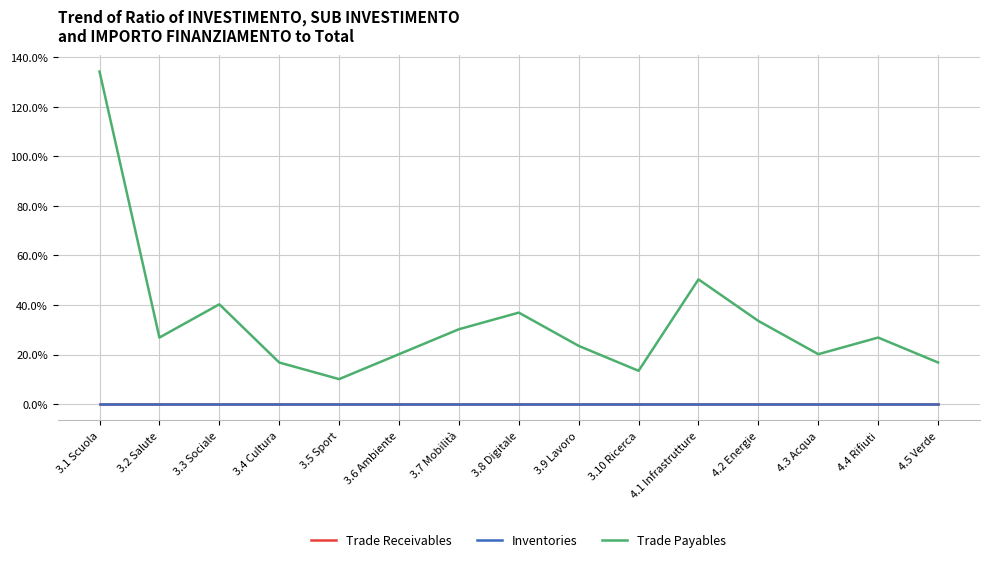

What are all the series names shown in the legend?

Trade Receivables, Inventories, Trade Payables